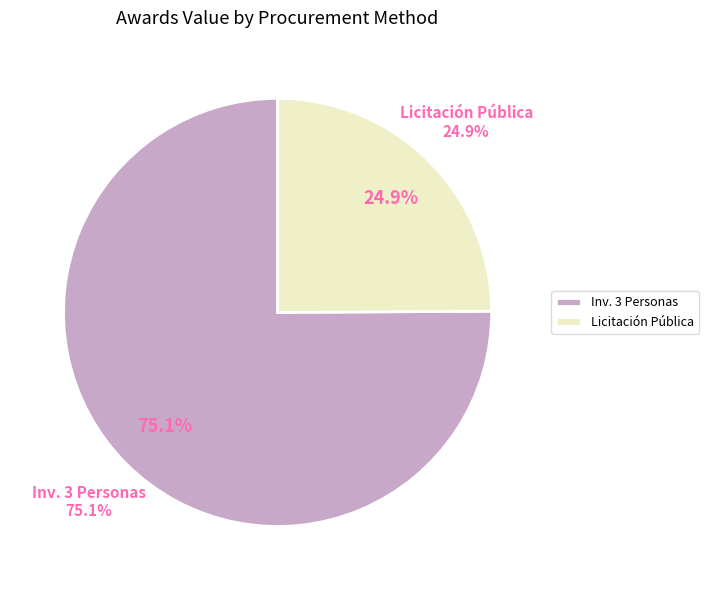

To the nearest percent, what portion does Invitación a Cuando Menos 3 Personas represent?

75%